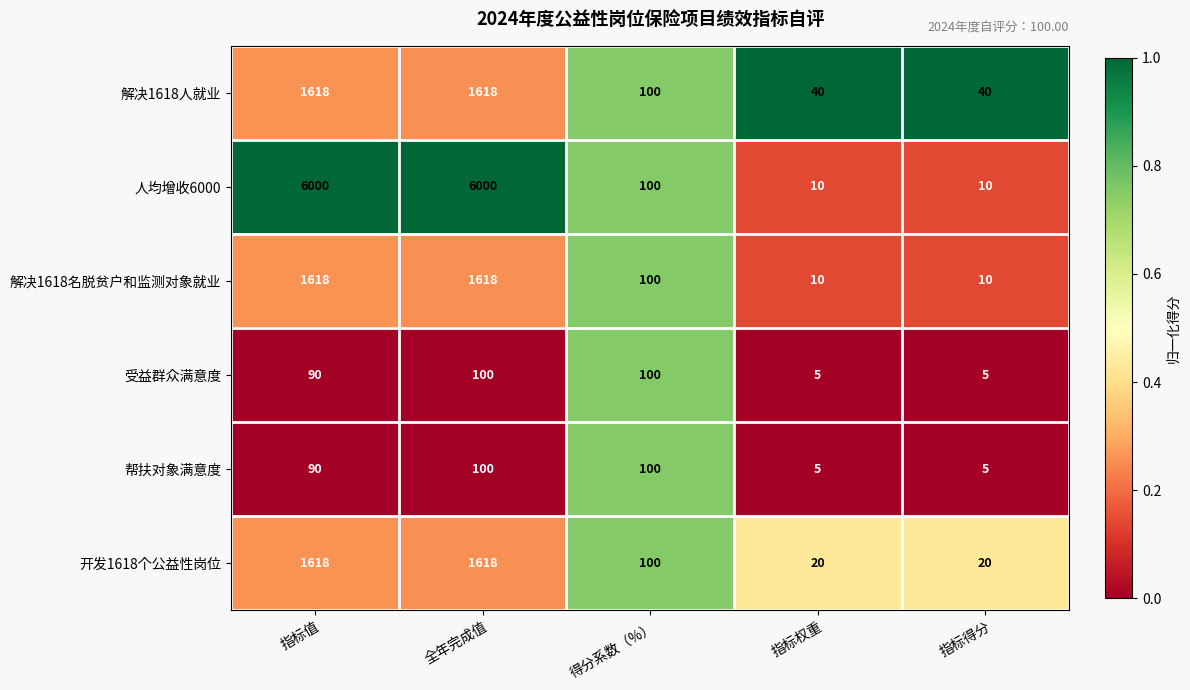

Which series has the largest total across all categories?

人均增收6000